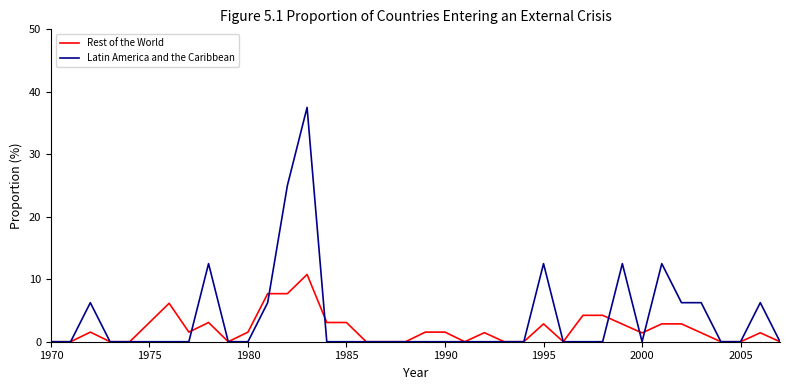

What is the highest value of the Rest of the World series?

10.8